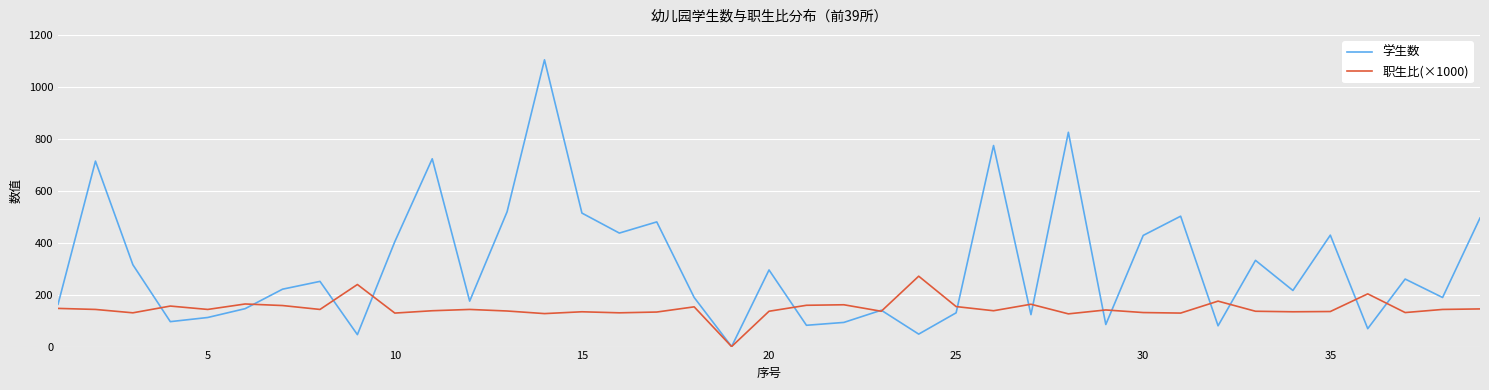

What is the difference between the maximum and minimum values in the 职生比(×1000) series?

271